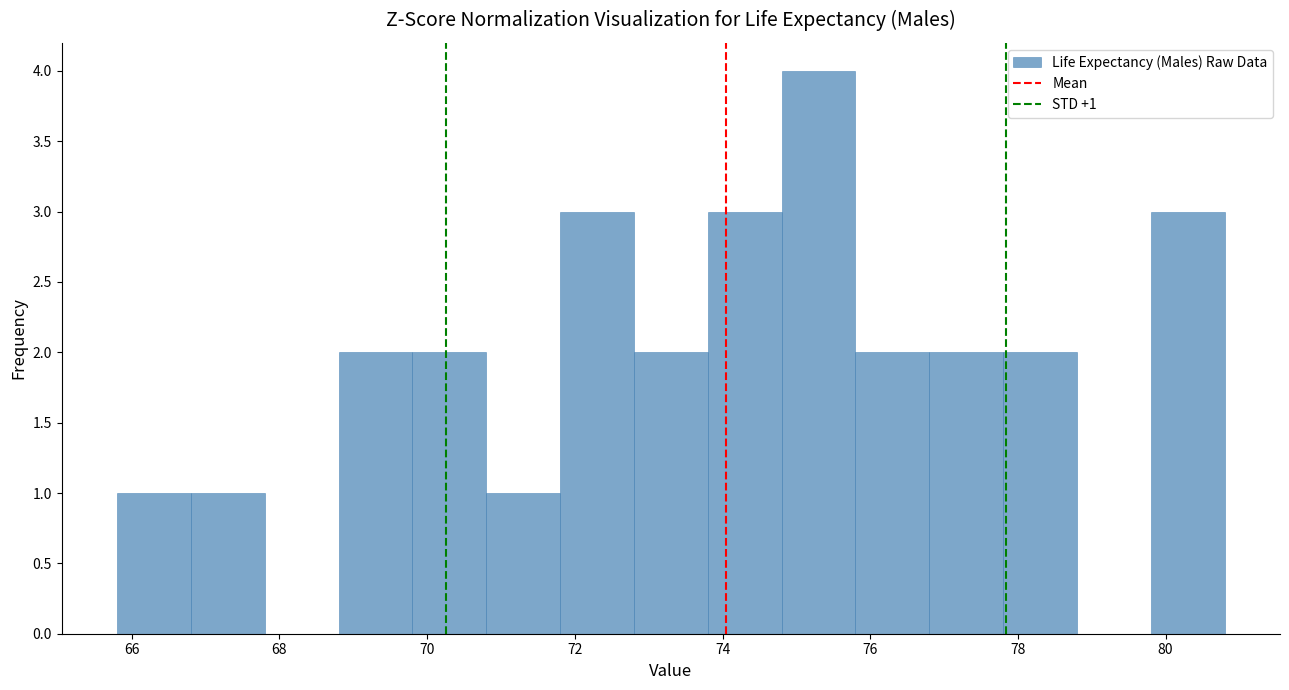

Which range on the x-axis has the tallest bar?

74.8 to 75.8